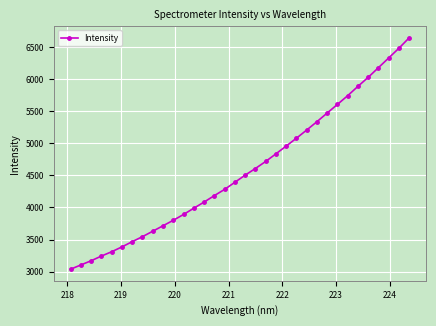

What is the value of the 16th point from the left?

4281.9